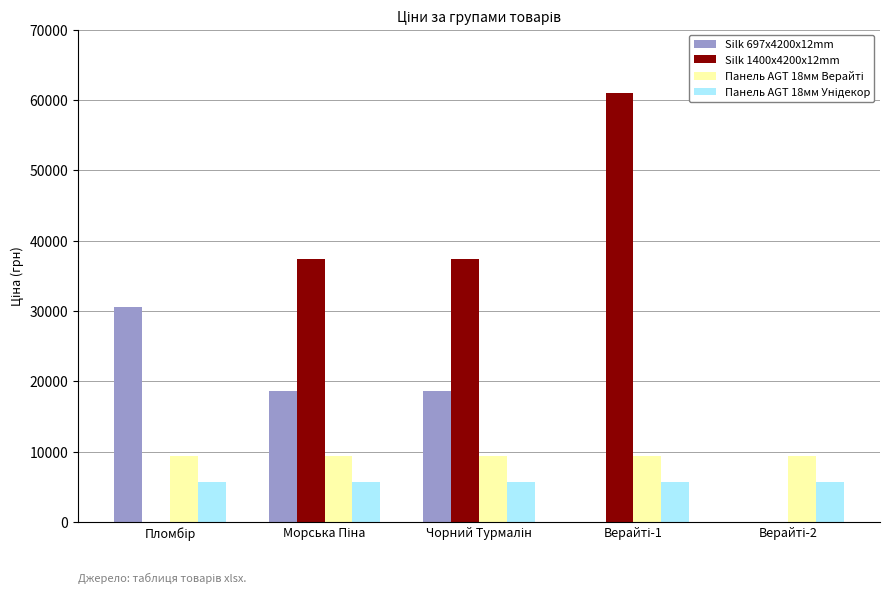

What is the maximum value shown in the chart?

61024.7